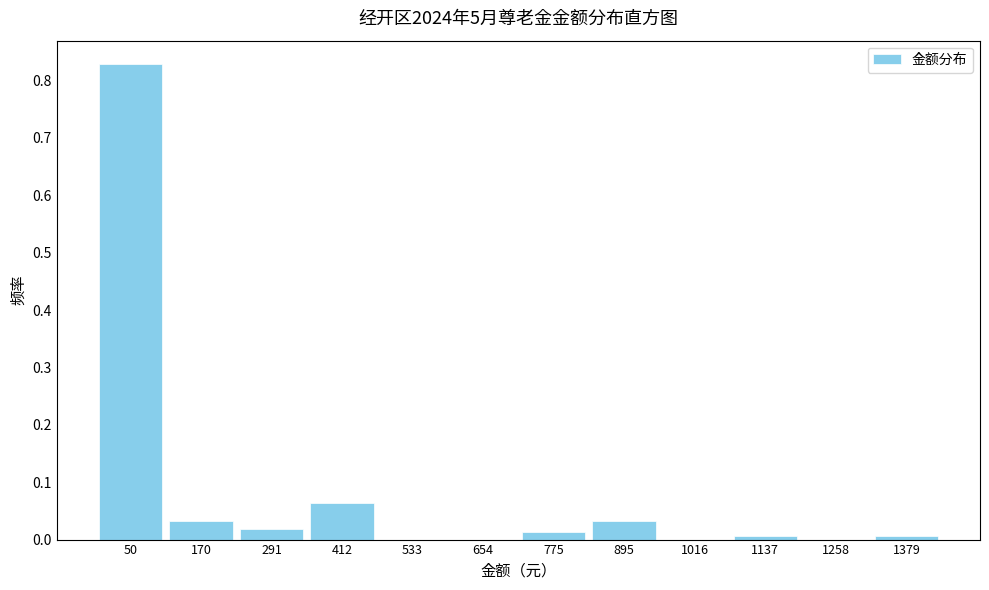

True or false: the data shows 0.4 at 533.

False